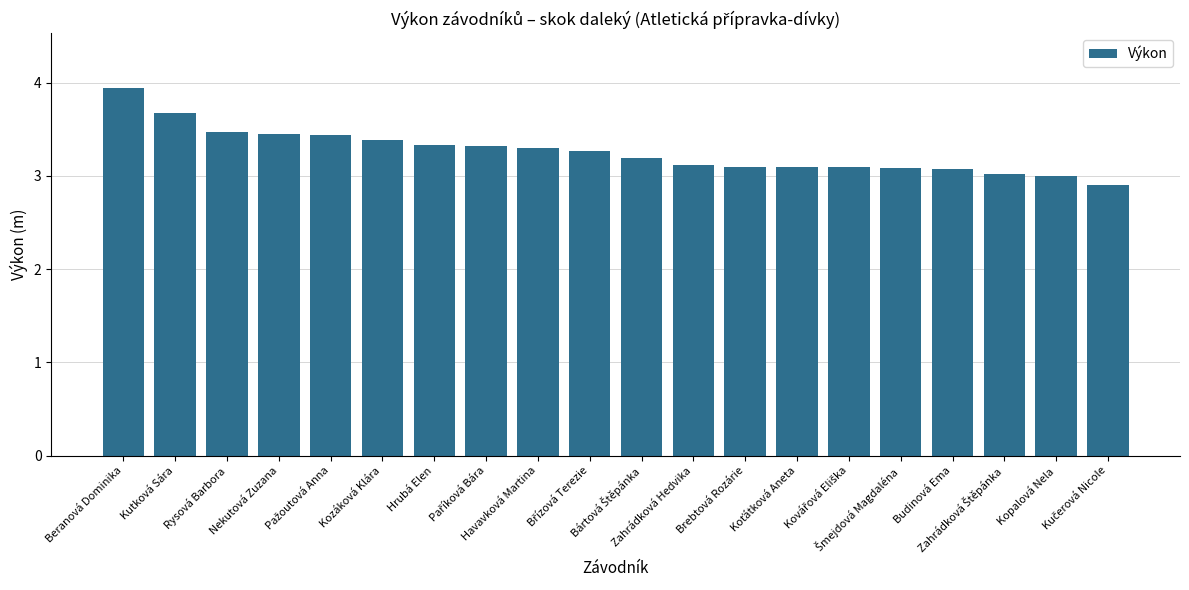

What is the difference between the second highest and minimum values?

0.8